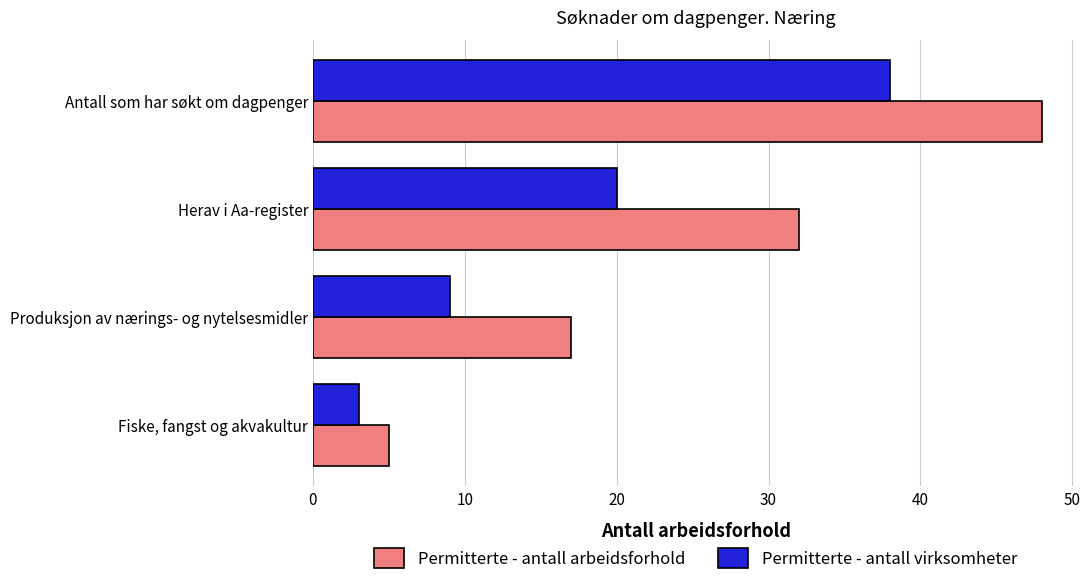

Which series has the widest spread of values?

Permitterte - antall arbeidsforhold